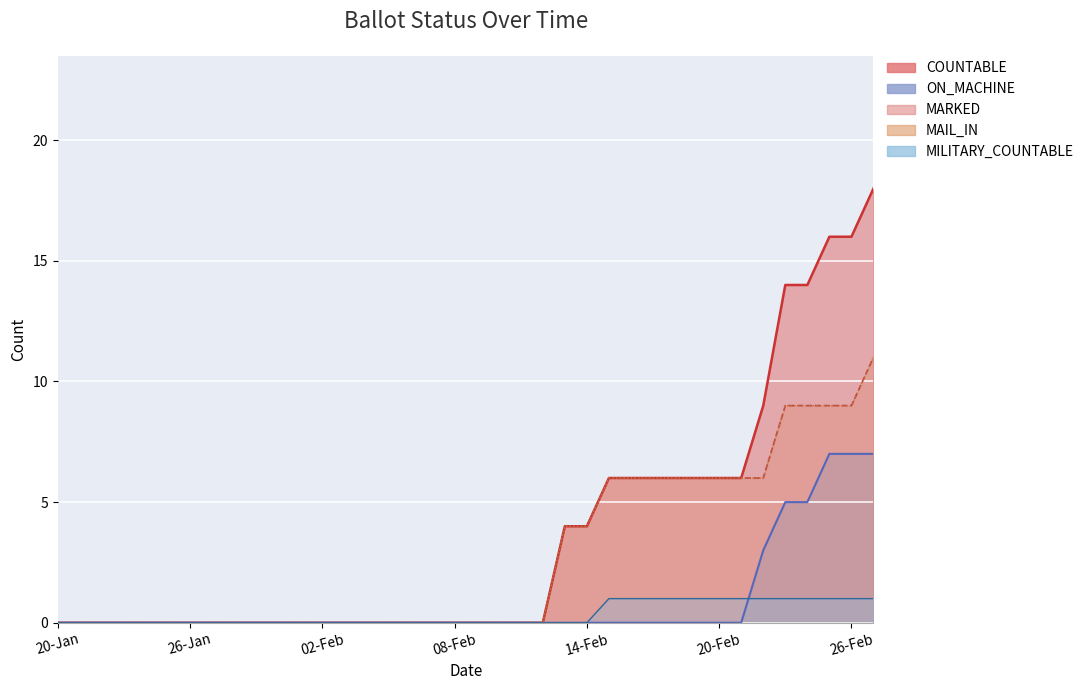

True or false: ON_MACHINE and COUNTABLE cross at least once.

False